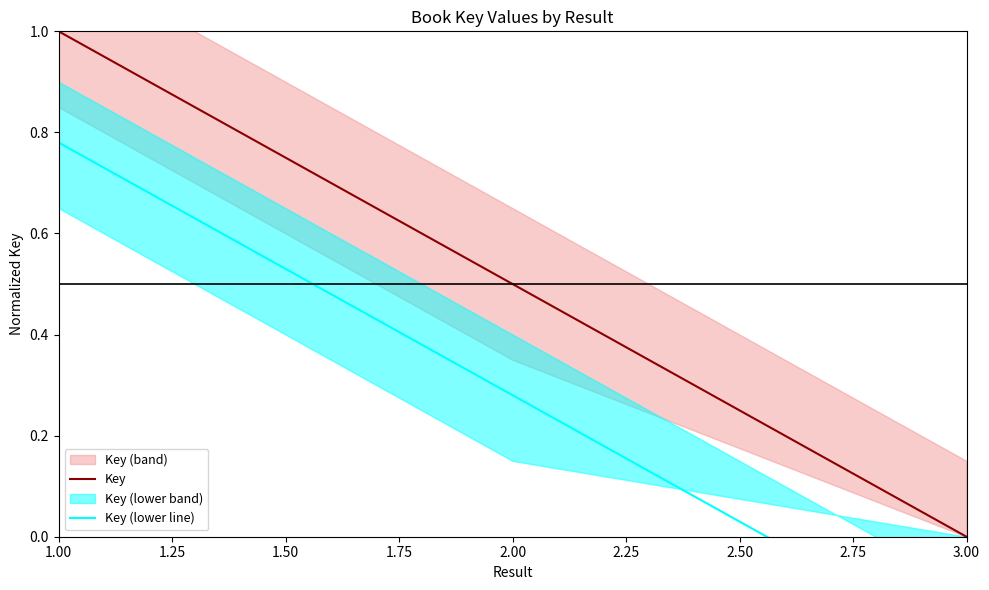

Count the Key (lower line) values in the range 0 to 1.

2